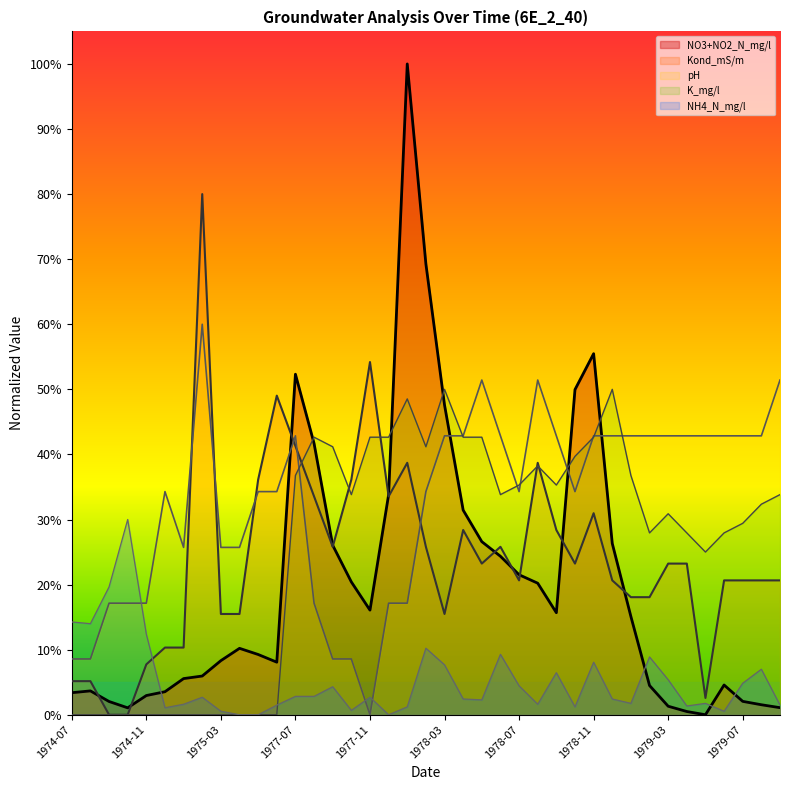

In NH4_N_mg/l, how many points are lower than both neighbors (excluding endpoints)?

10